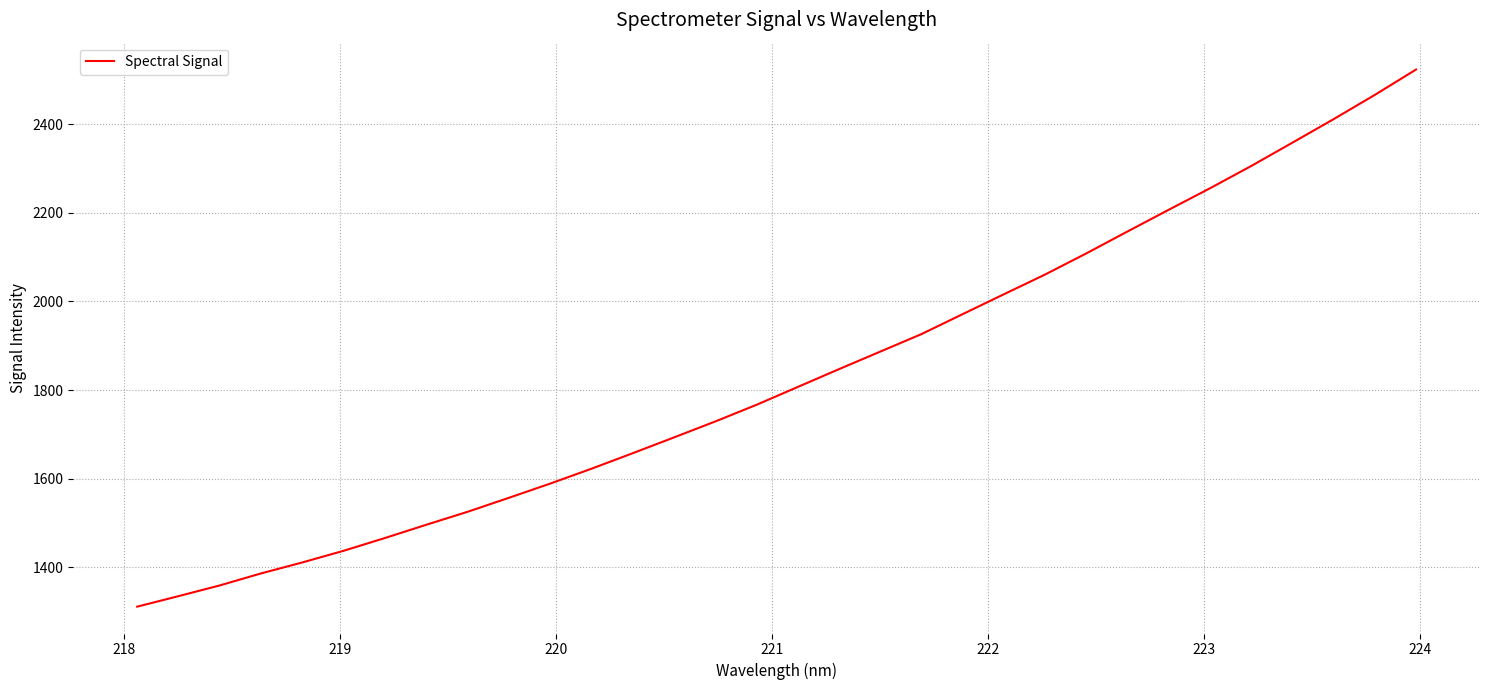

What is the minimum value shown in the chart?

1311.6